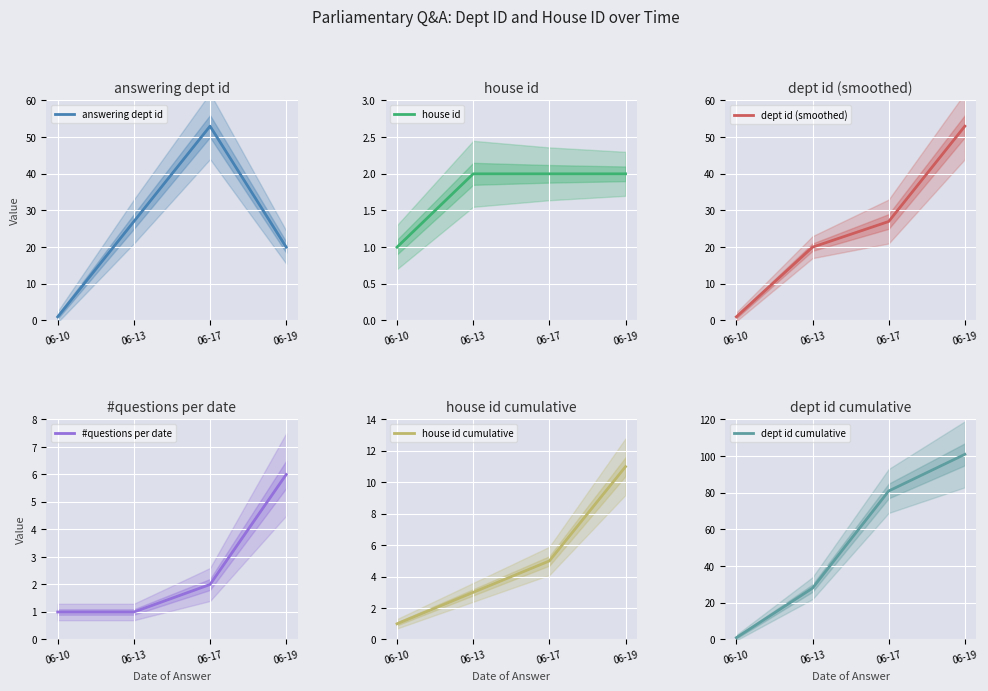

What are all the series names shown in the legend?

answering dept id, house id, dept id (smoothed), #questions per date, house id cumulative, dept id cumulative